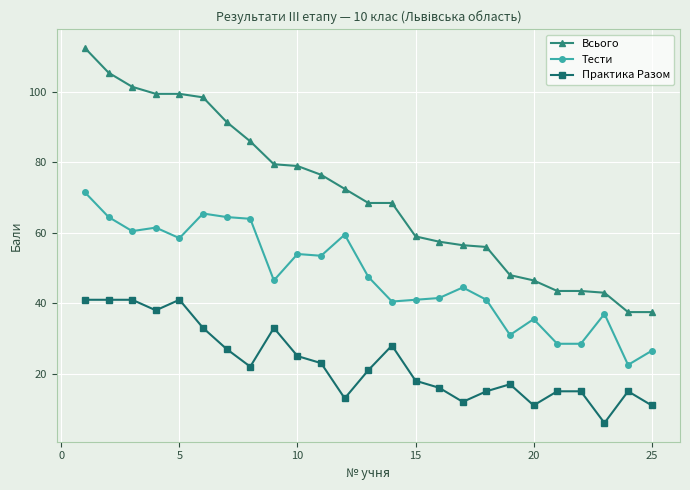

What is the value of the Всього point at the 24th from the left?

37.5